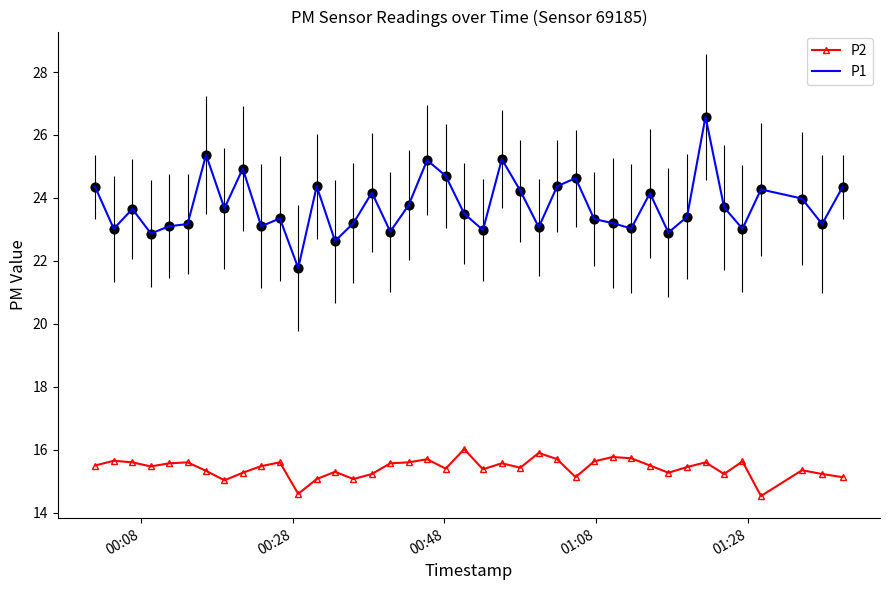

What is the maximum value for P1?

26.6